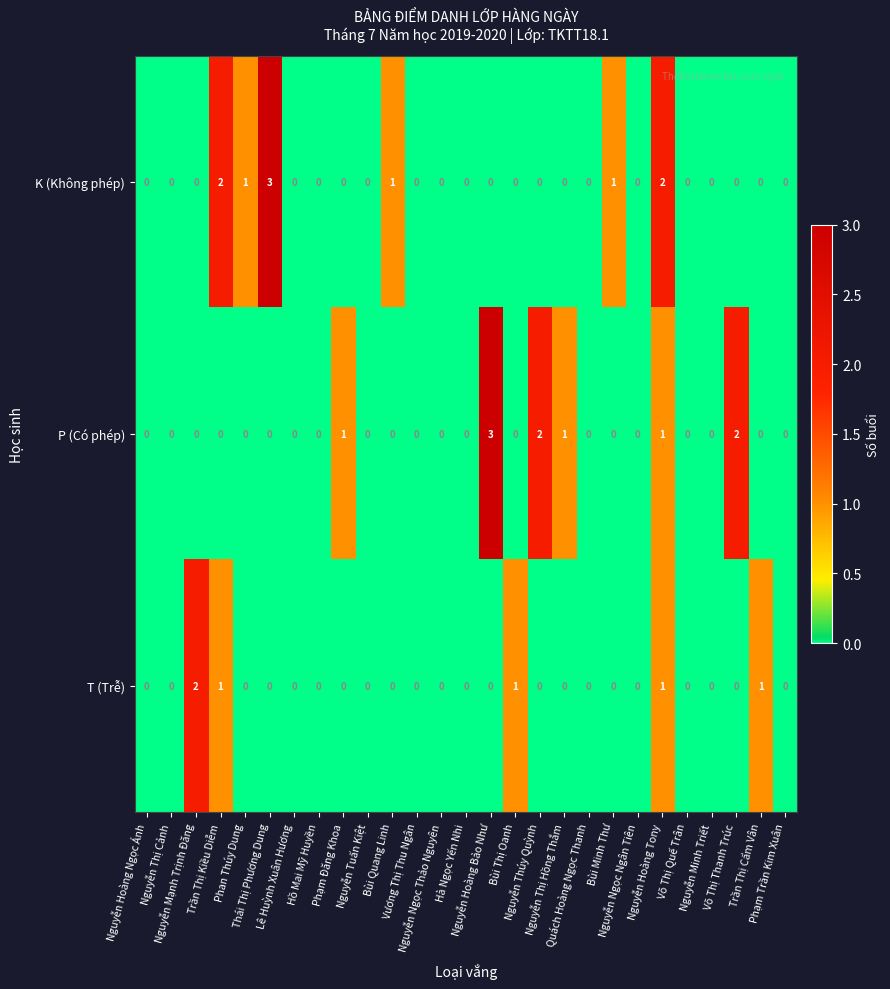

How many K (Không phép) values are between 0 and 1?

24